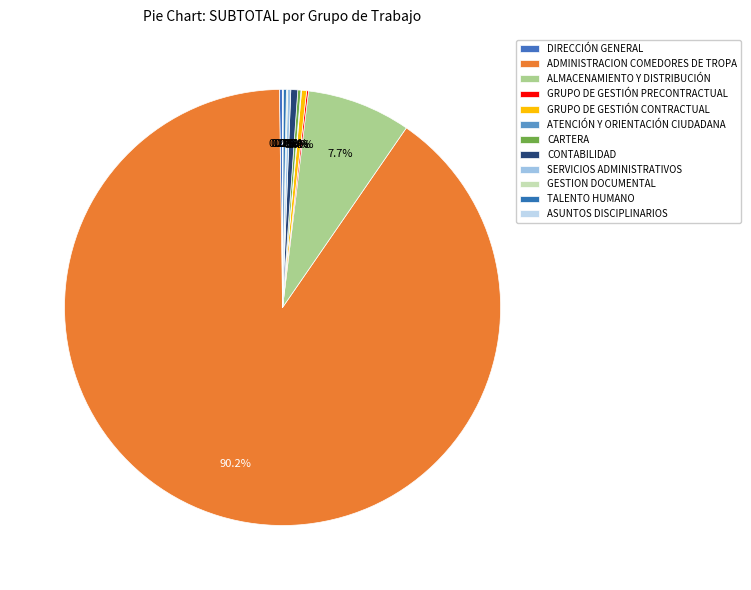

To the nearest percent, what portion does ADMINISTRACION COMEDORES DE TROPA represent?

90%